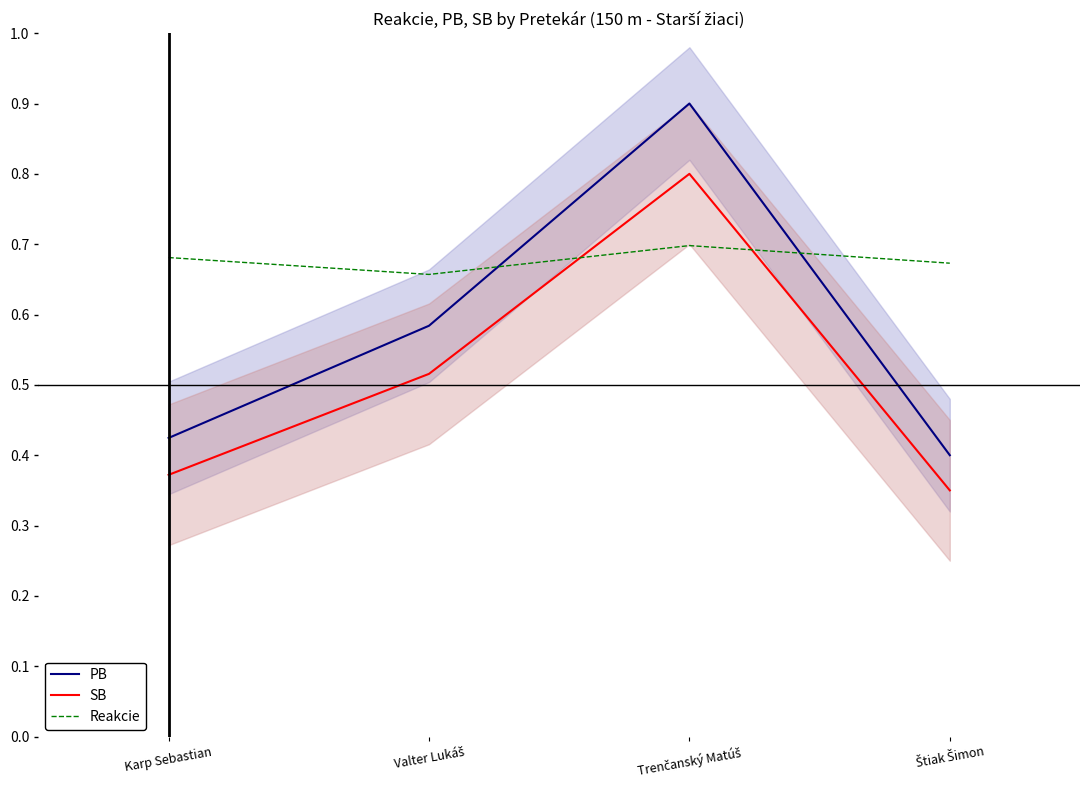

Is it true that Reakcie equals 0.7 at Štiak Šimon?

True